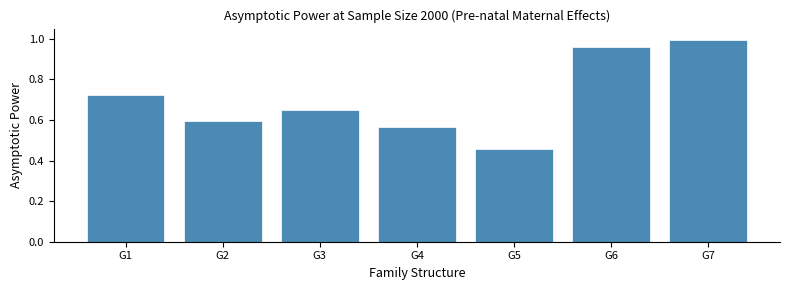

List the labels in order of value, largest first.

G7, G6, G1, G3, G2, G4, G5